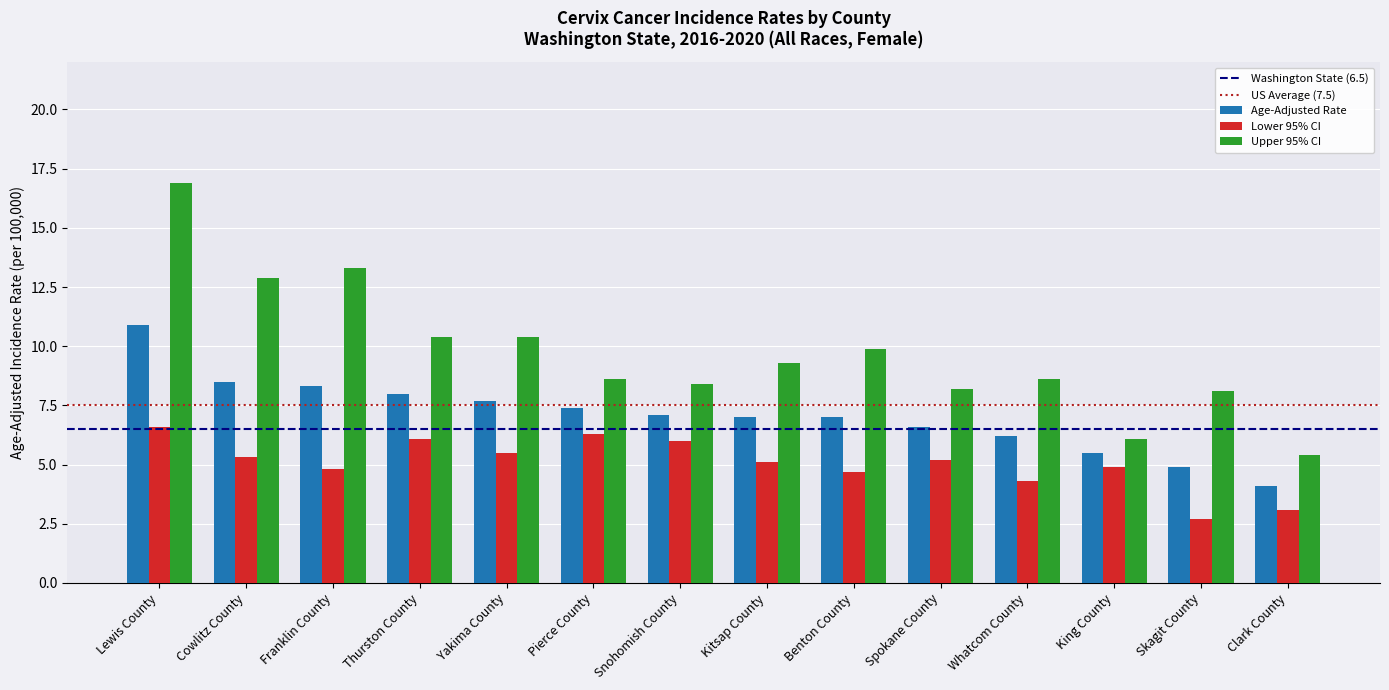

What is the spread (max minus min) of values at Clark County?

2.3